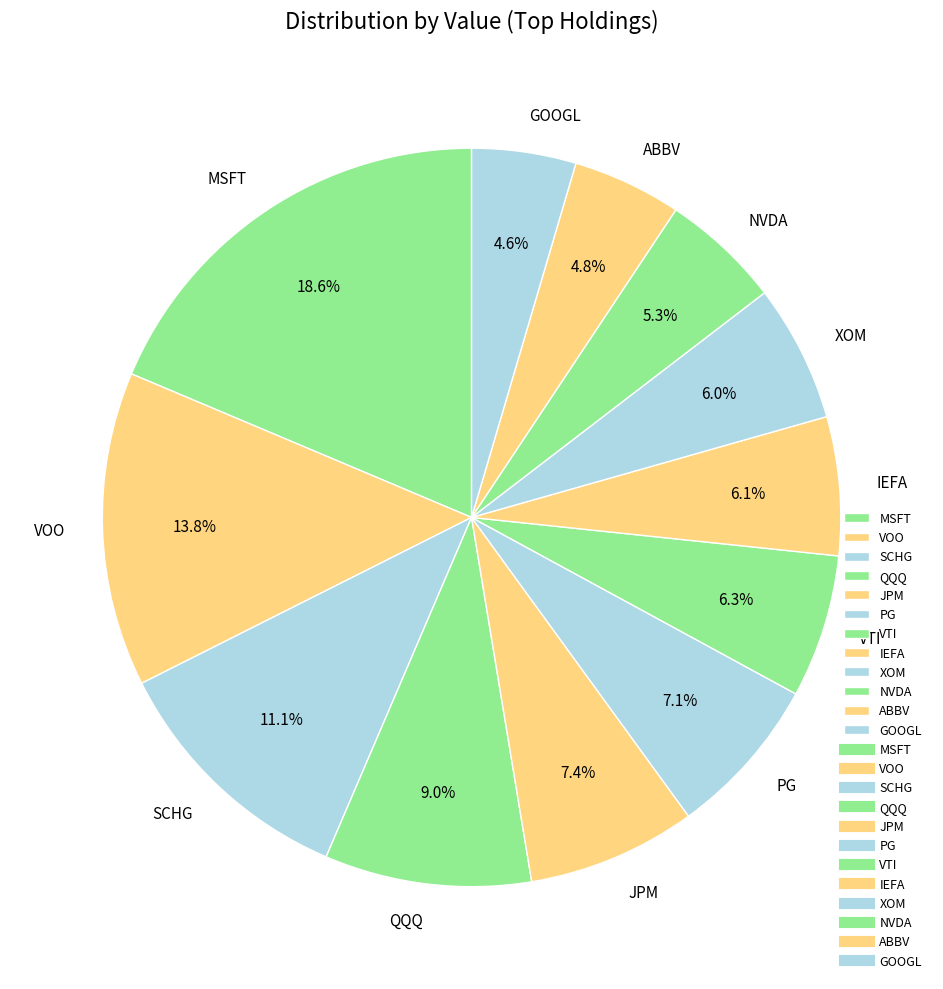

How many segments does this pie chart have?

12